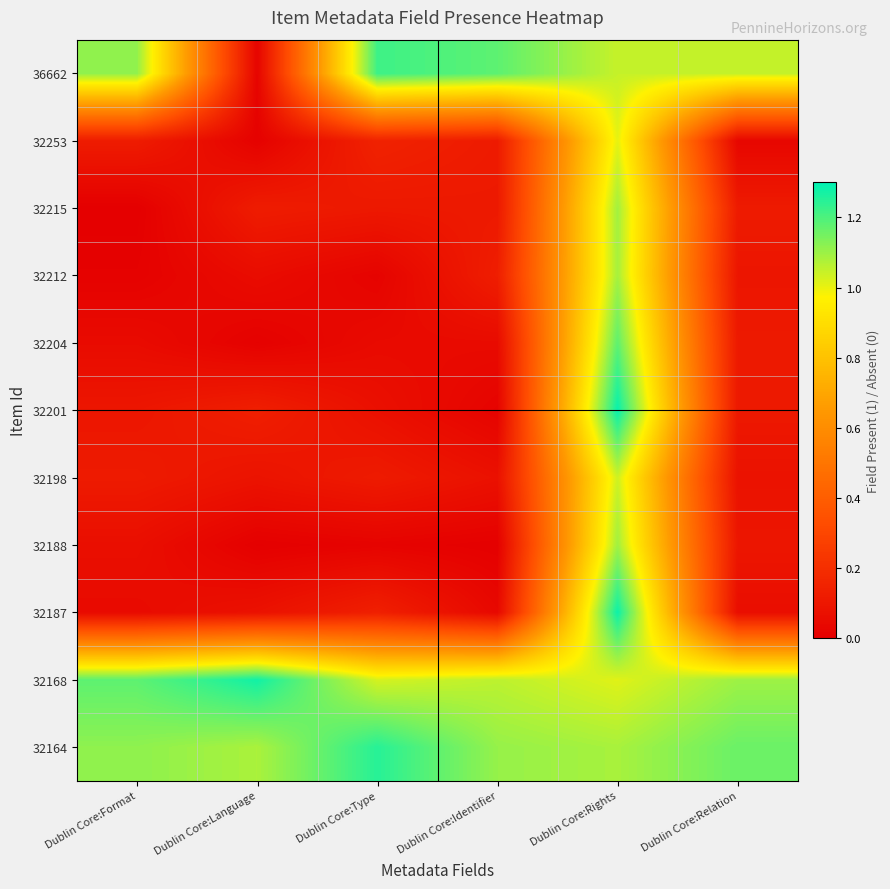

Reading left to right, list all the values displayed in this chart.

36662: Dublin Core:Format=1.1	Dublin Core:Language=0.0	Dublin Core:Type=1.2	Dublin Core:Identifier=1.2	Dublin Core:Rights=1.0	Dublin Core:Relation=1.0
32253: Dublin Core:Format=0.1	Dublin Core:Language=0.0	Dublin Core:Type=0.1	Dublin Core:Identifier=0.1	Dublin Core:Rights=1.0	Dublin Core:Relation=0.0
32215: Dublin Core:Format=0.0	Dublin Core:Language=0.1	Dublin Core:Type=0.1	Dublin Core:Identifier=0.1	Dublin Core:Rights=1.1	Dublin Core:Relation=0.1
32212: Dublin Core:Format=0.0	Dublin Core:Language=0.1	Dublin Core:Type=0.0	Dublin Core:Identifier=0.1	Dublin Core:Rights=1.1	Dublin Core:Relation=0.1
32204: Dublin Core:Format=0.0	Dublin Core:Language=0.0	Dublin Core:Type=0.0	Dublin Core:Identifier=0.0	Dublin Core:Rights=1.2	Dublin Core:Relation=0.1
32201: Dublin Core:Format=0.1	Dublin Core:Language=0.1	Dublin Core:Type=0.1	Dublin Core:Identifier=0.0	Dublin Core:Rights=1.3	Dublin Core:Relation=0.1
32198: Dublin Core:Format=0.1	Dublin Core:Language=0.1	Dublin Core:Type=0.1	Dublin Core:Identifier=0.1	Dublin Core:Rights=1.0	Dublin Core:Relation=0.1
32188: Dublin Core:Format=0.1	Dublin Core:Language=0.0	Dublin Core:Type=0.0	Dublin Core:Identifier=0.0	Dublin Core:Rights=1.1	Dublin Core:Relation=0.1
32187: Dublin Core:Format=0.0	Dublin Core:Language=0.1	Dublin Core:Type=0.1	Dublin Core:Identifier=0.0	Dublin Core:Rights=1.3	Dublin Core:Relation=0.1
32168: Dublin Core:Format=1.2	Dublin Core:Language=1.3	Dublin Core:Type=1.0	Dublin Core:Identifier=1.1	Dublin Core:Rights=1.0	Dublin Core:Relation=1.1
32164: Dublin Core:Format=1.1	Dublin Core:Language=1.1	Dublin Core:Type=1.2	Dublin Core:Identifier=1.1	Dublin Core:Rights=1.1	Dublin Core:Relation=1.2